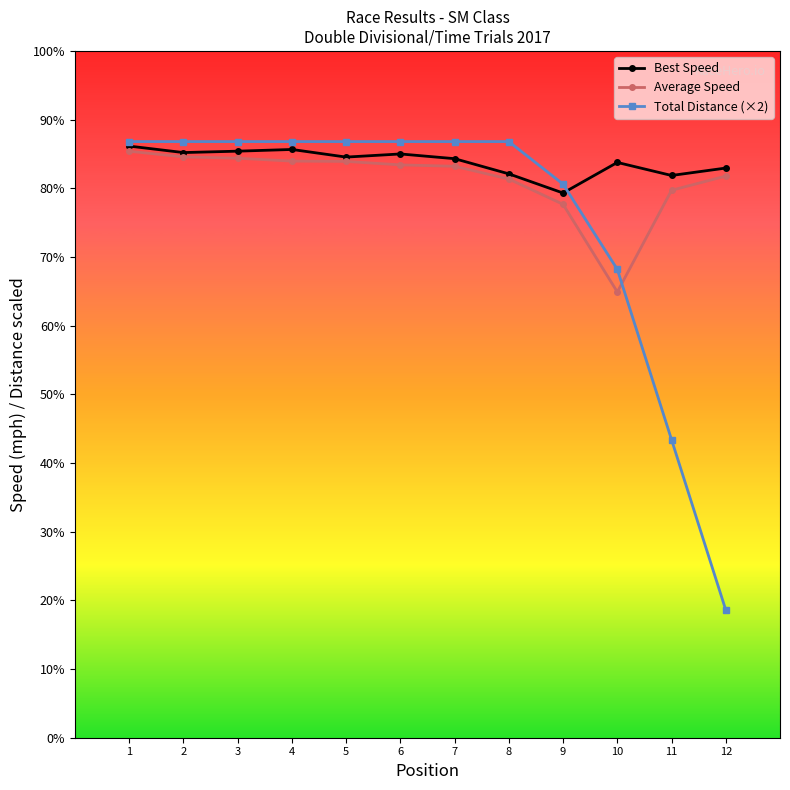

What is the total value across all series at 12?

183.3